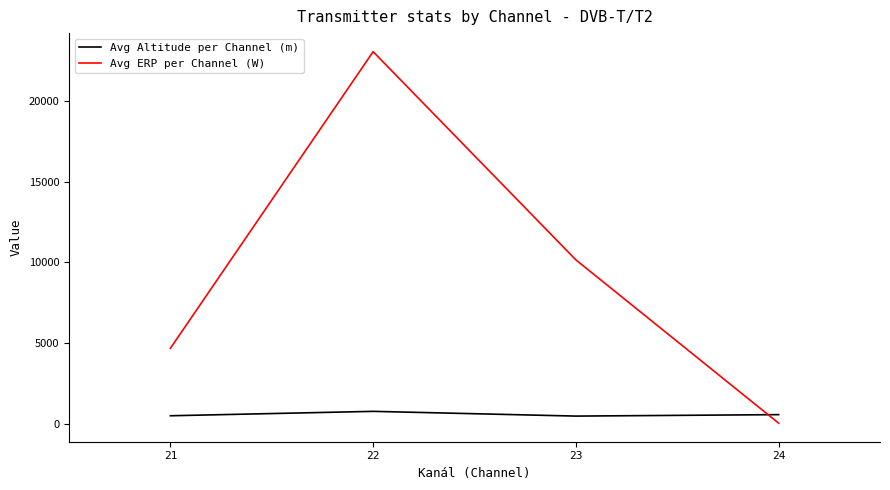

What is the sum of all Avg Altitude per Channel (m) values?

2255.7